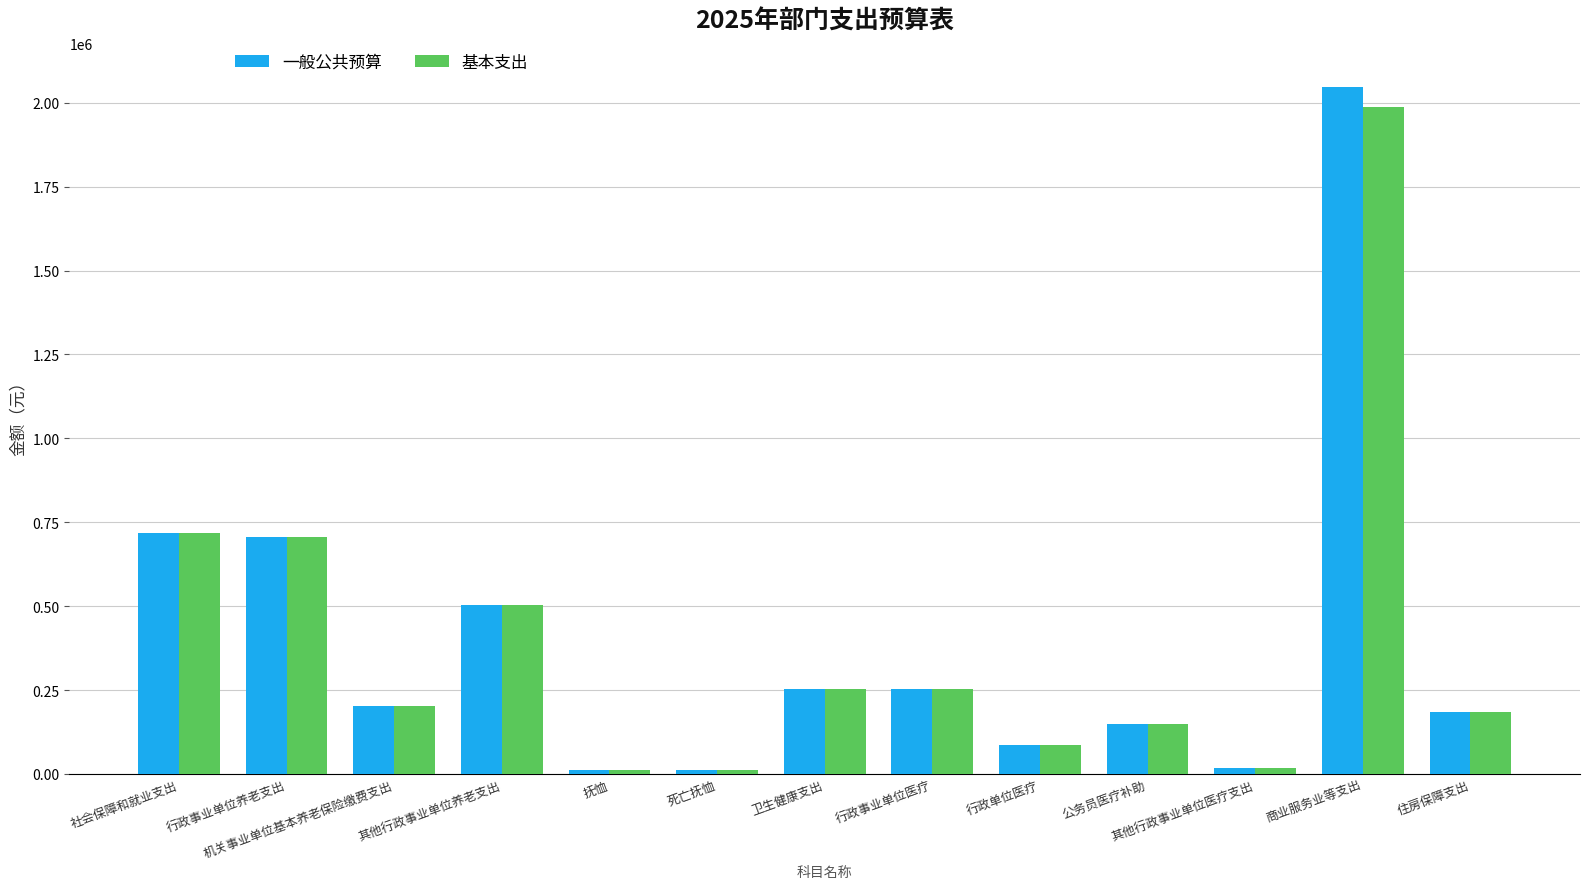

What is the total value across all series at 社会保障和就业支出?

1435608.0